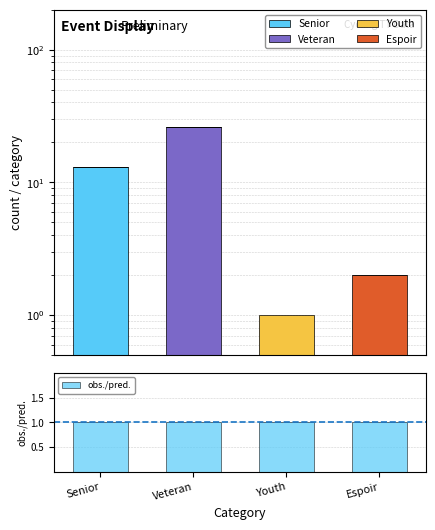

At which label is obs./pred. closest to 1?

Senior